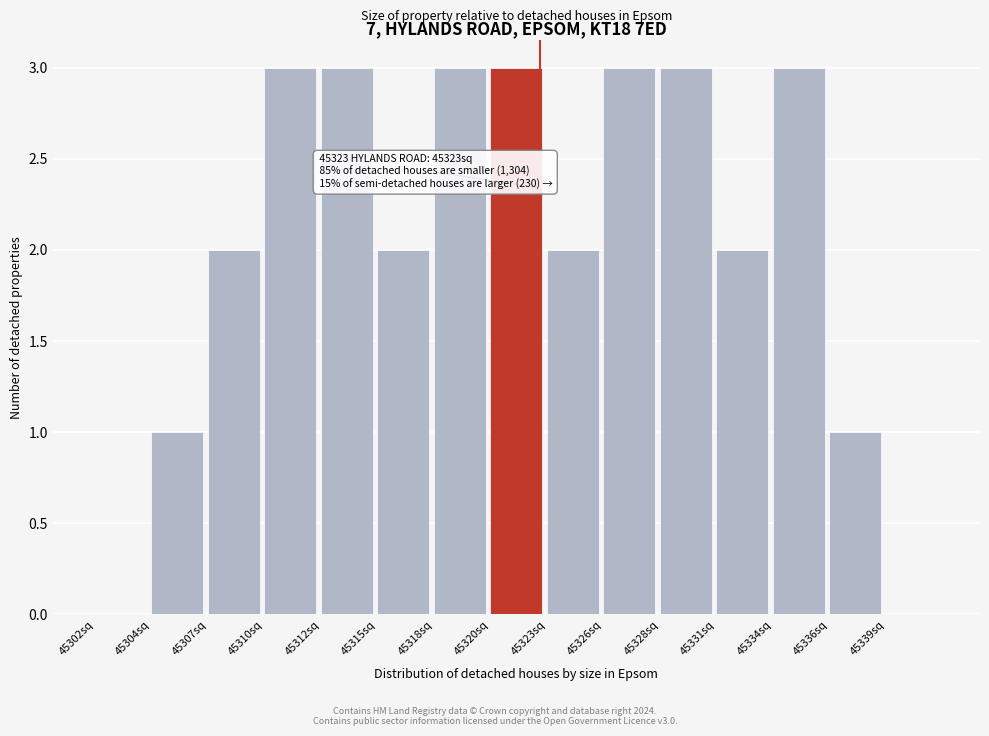

Reading right to left, list all the values displayed in this chart.

45339sq=0	45336sq=1	45334sq=3	45331sq=2	45328sq=3	45326sq=3	45323sq=2	45320sq=3	45318sq=3	45315sq=2	45312sq=3	45310sq=3	45307sq=2	45304sq=1	45302sq=0